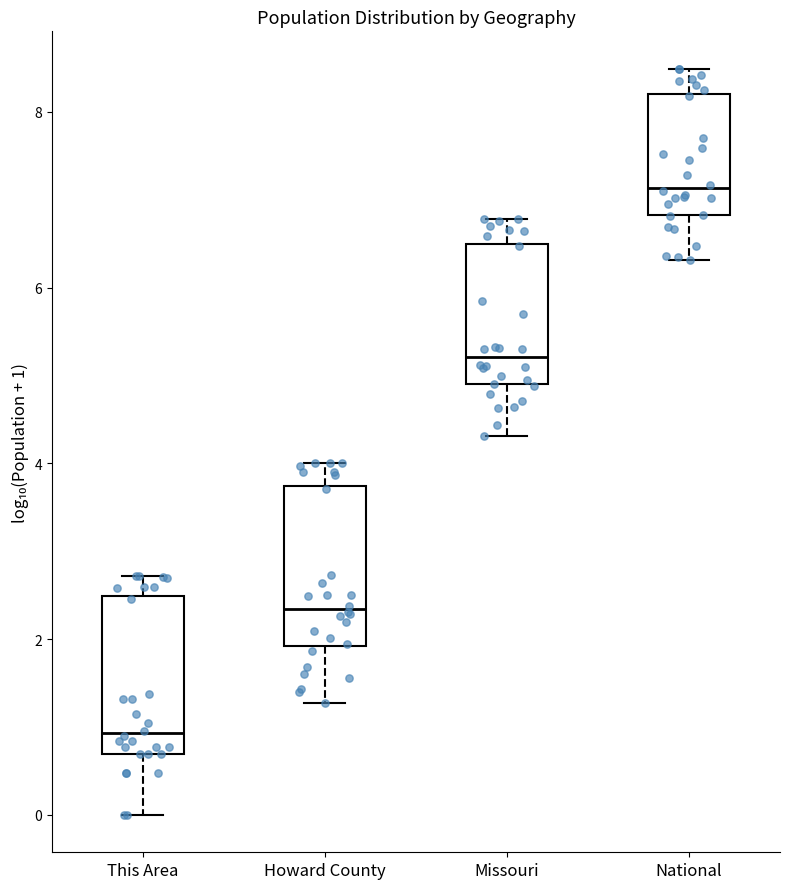

Reading left to right, read every box against the y-axis: the position of its median line, the range the box covers, and the ends of its whiskers. The values are not printed on the chart, so give them approximately, as read against the axis.

This Area: median 1.0, box 0.6 to 2.4, whiskers 0.0 to 2.8
Howard County: median 2.4, box 2.0 to 3.8, whiskers 1.2 to 4.0
Missouri: median 5.2, box 4.8 to 6.4, whiskers 4.4 to 6.8
National: median 7.2, box 6.8 to 8.2, whiskers 6.4 to 8.4